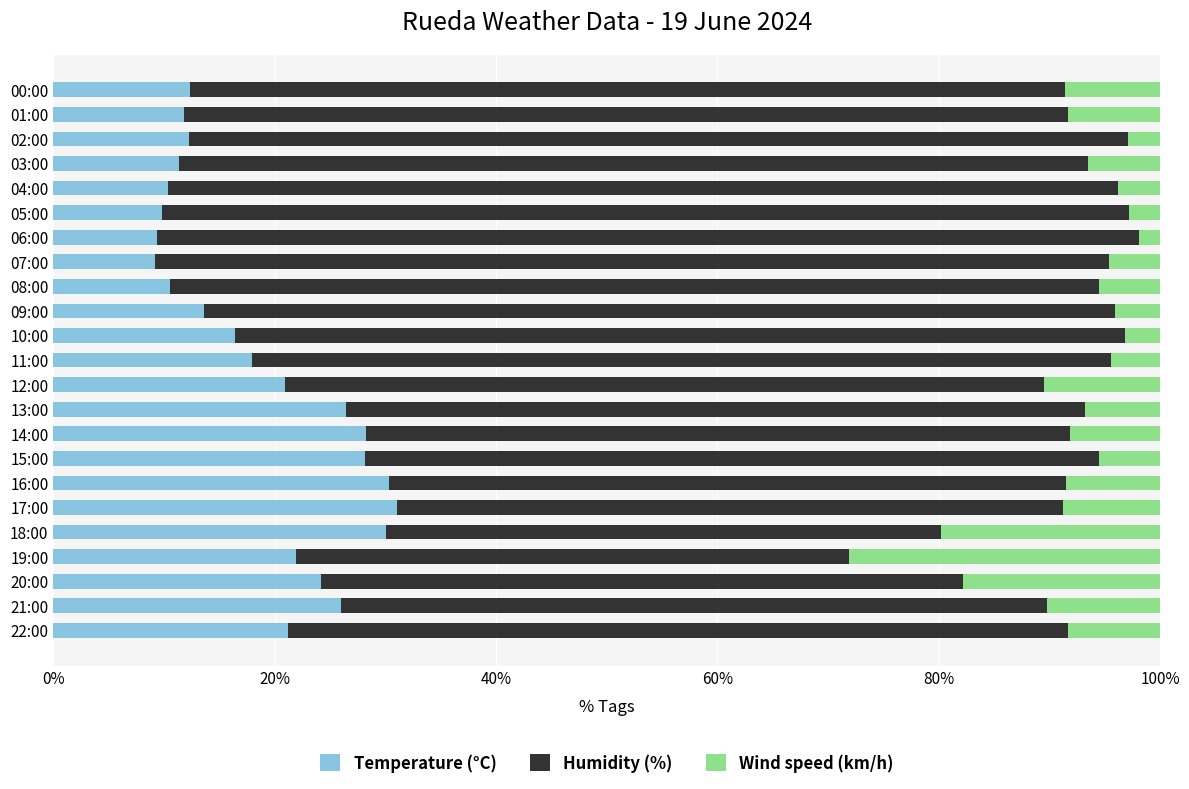

Is it true that Temperature (°C) equals 33.9 at 12:00?

False